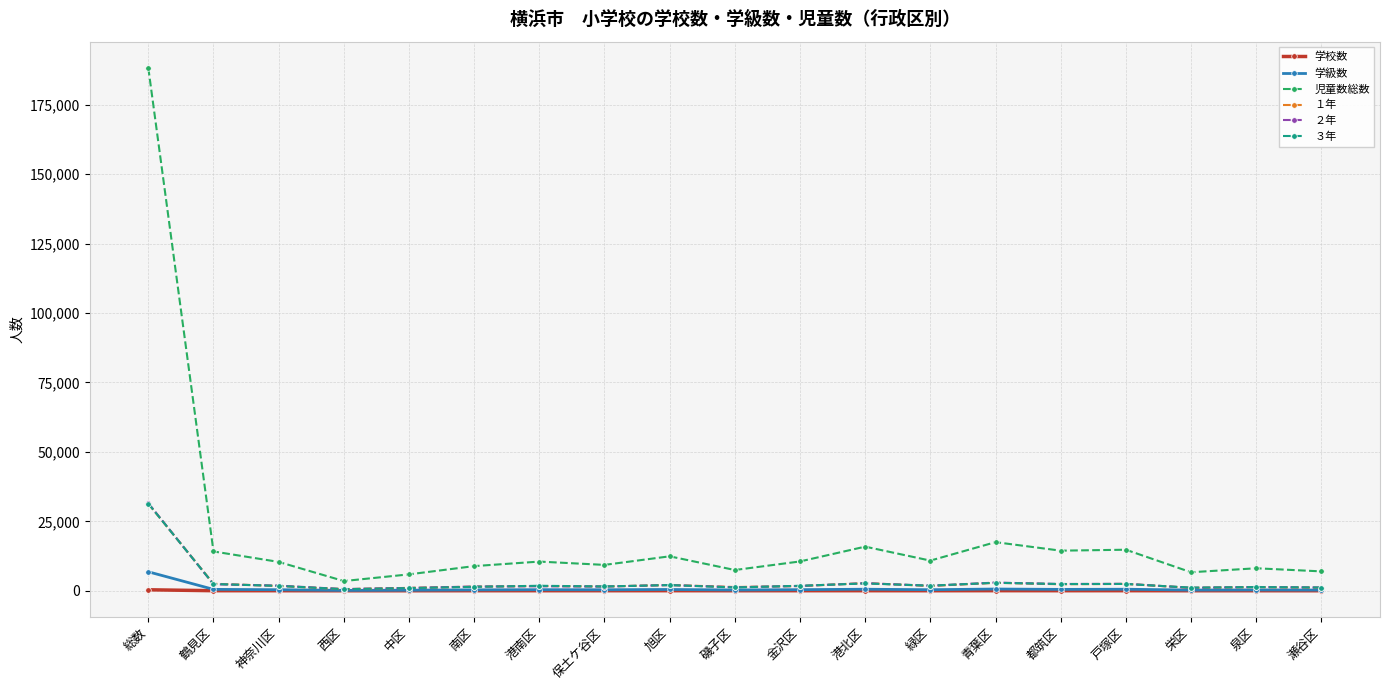

What is the label of the 8th point from the right?

港北区